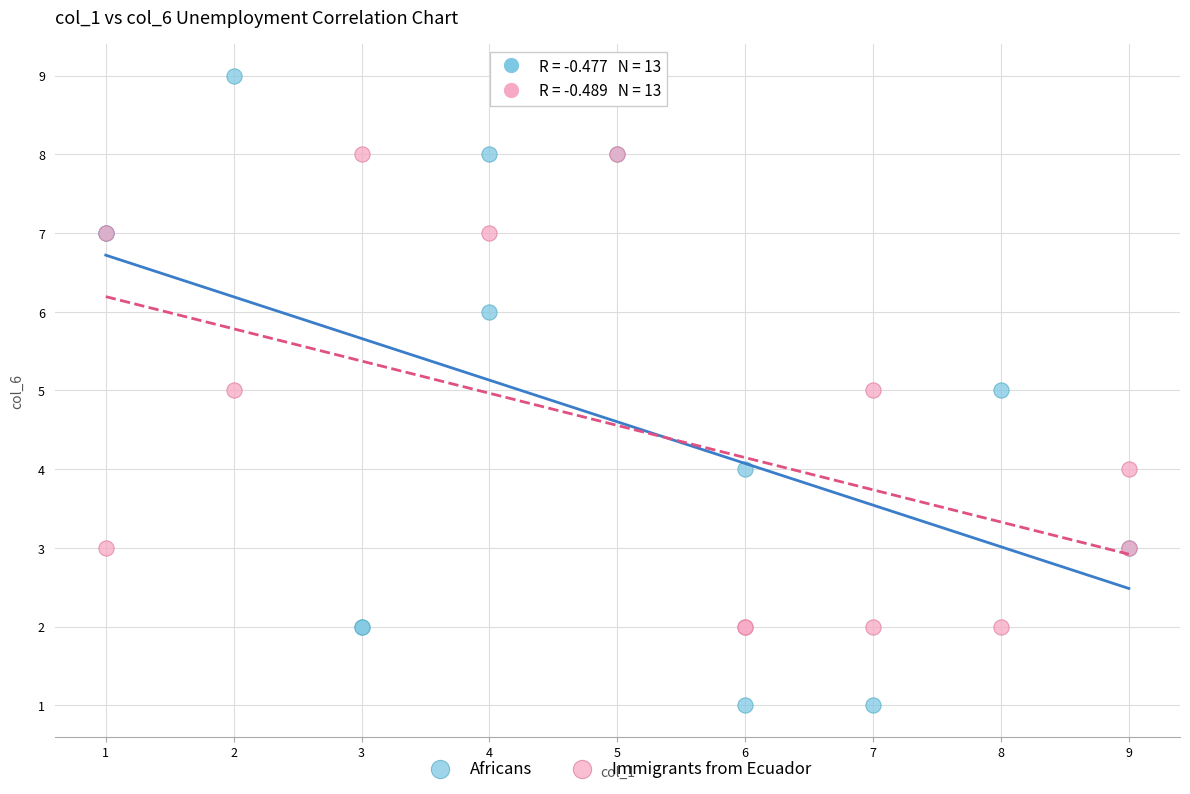

Which series reaches the maximum Y coordinate?

Africans